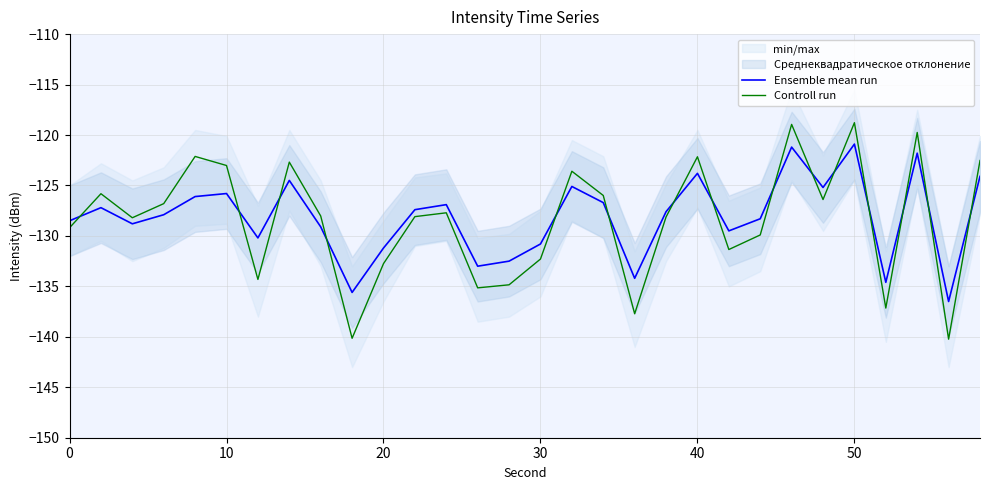

At how many categories does at least one series exceed -125?

9